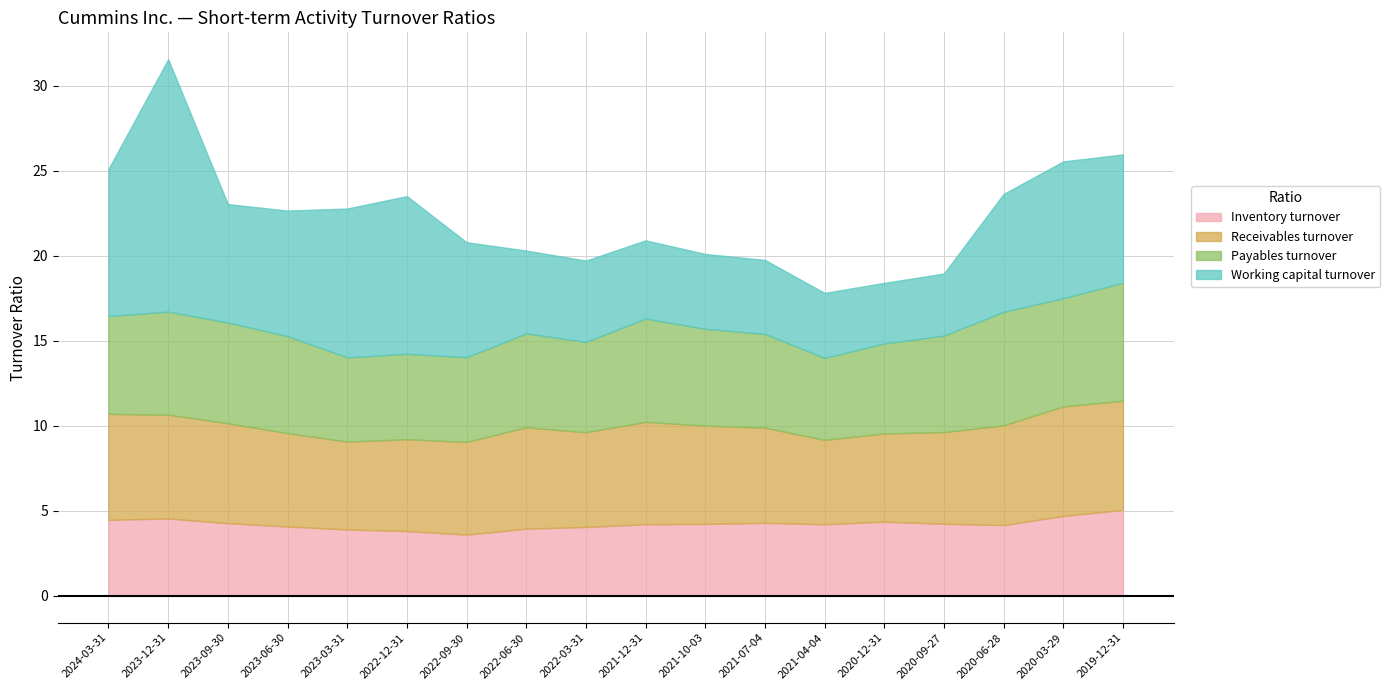

What position from the right is 2022-12-31?

13